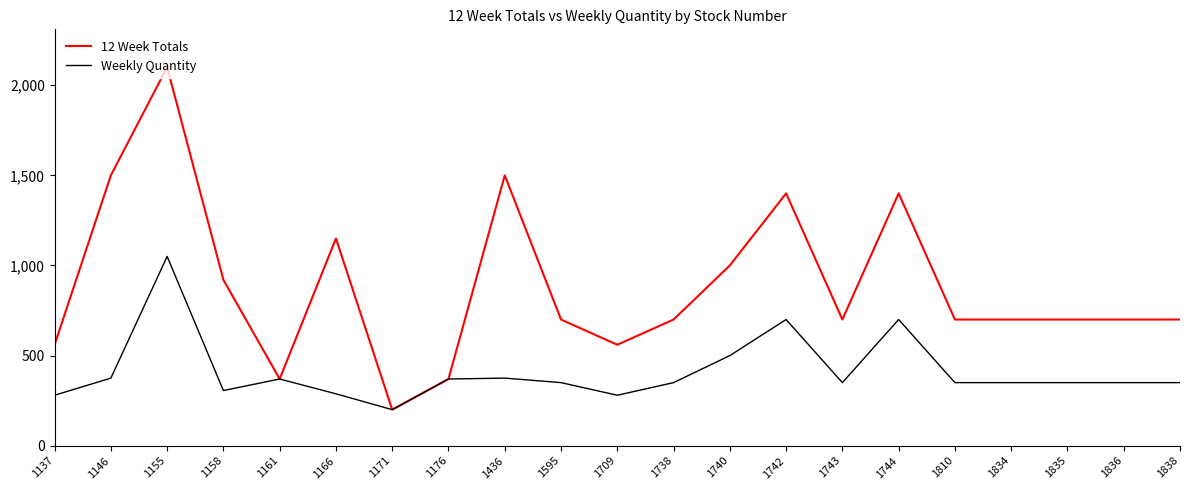

Does the chart have visible grid lines?

No